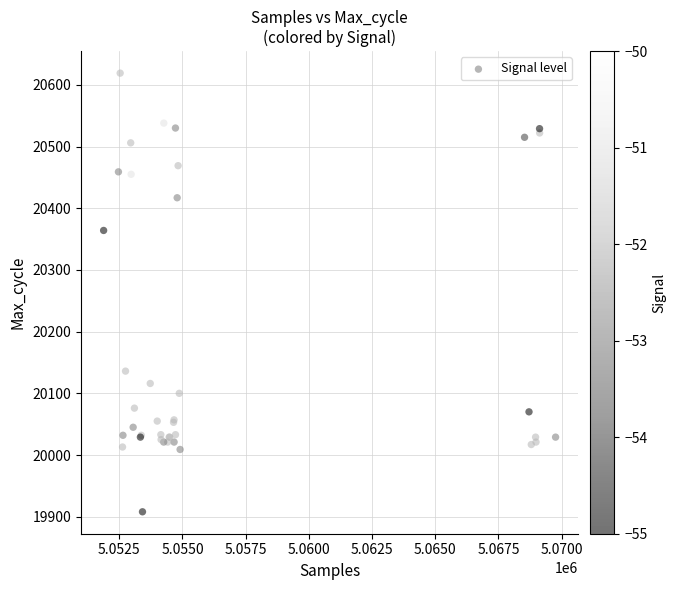

What Y value in the scatter plot is closest to 20263?

20364